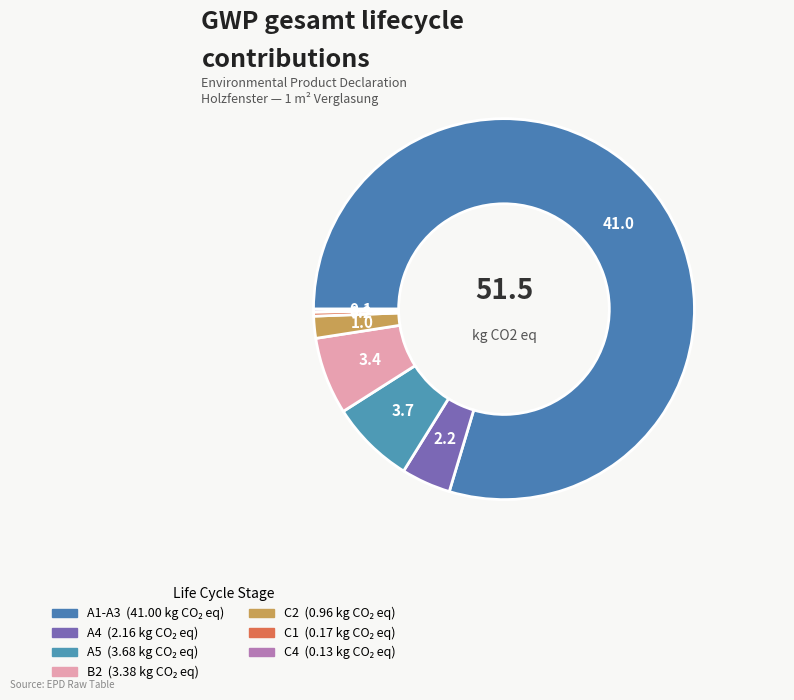

Count the number of slices in the pie.

7